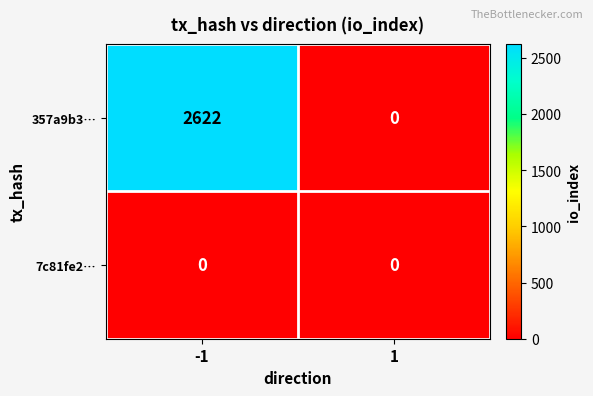

What is the maximum value shown in the chart?

2622